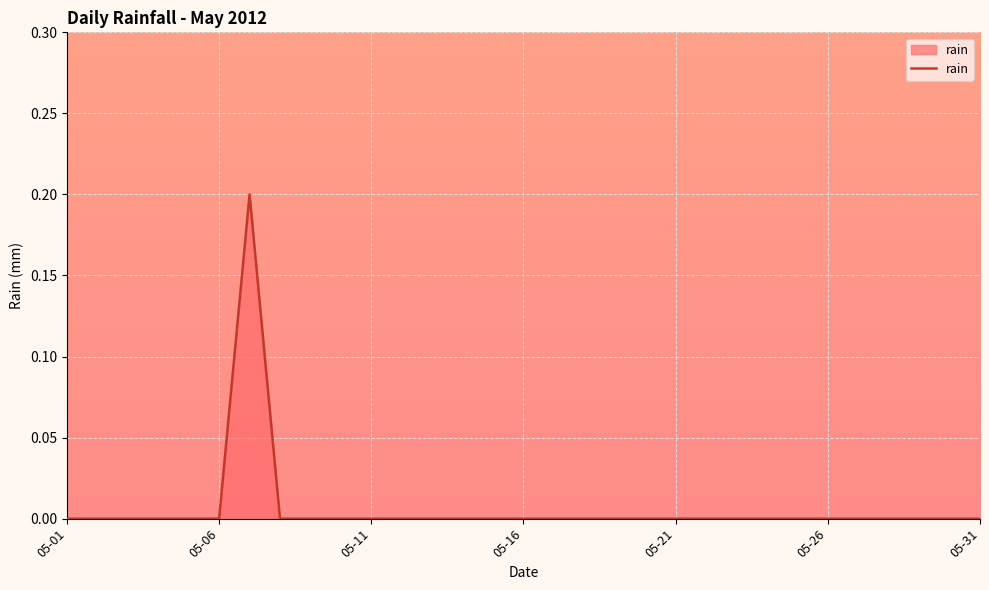

The chart shows a value of 0.0 at 05-06. True or false?

True